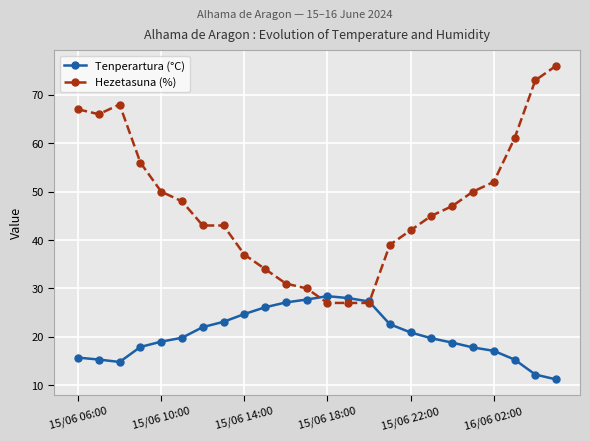

Which series has the largest range (max minus min)?

Hezetasuna (%)